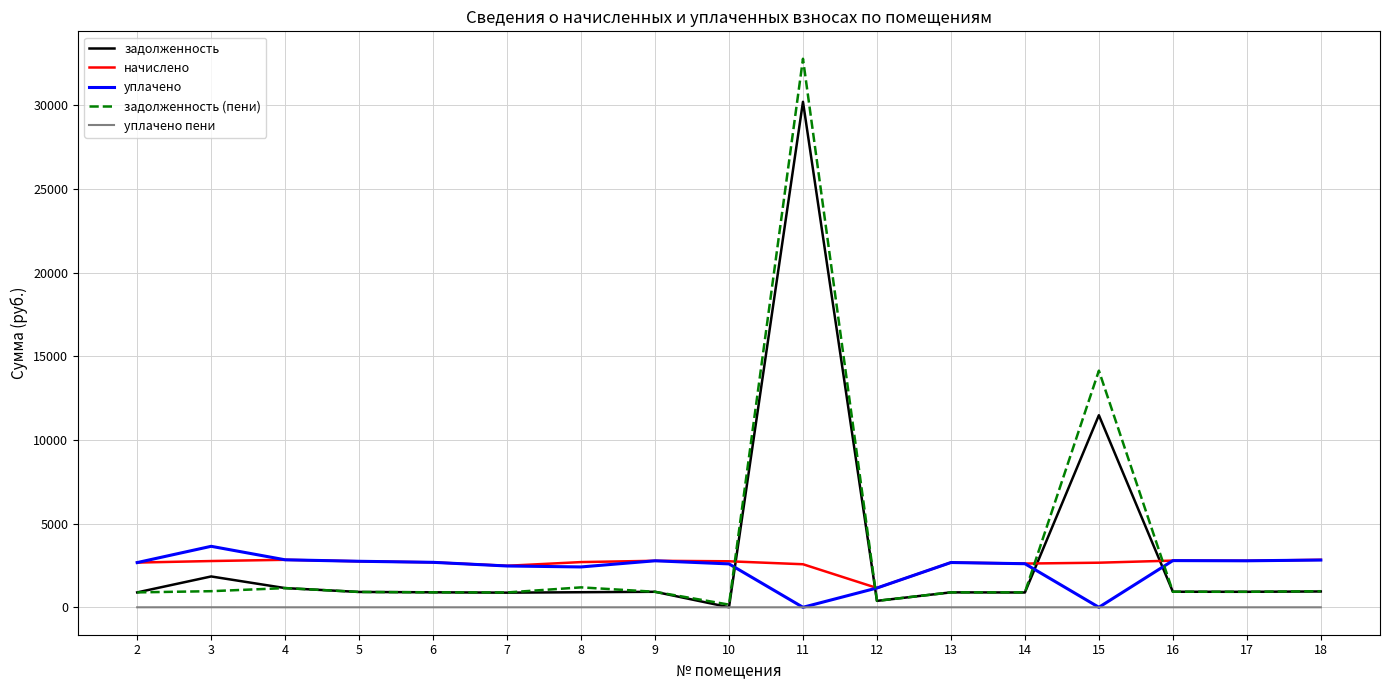

What is the spread (max minus min) of values at 3?

3643.6